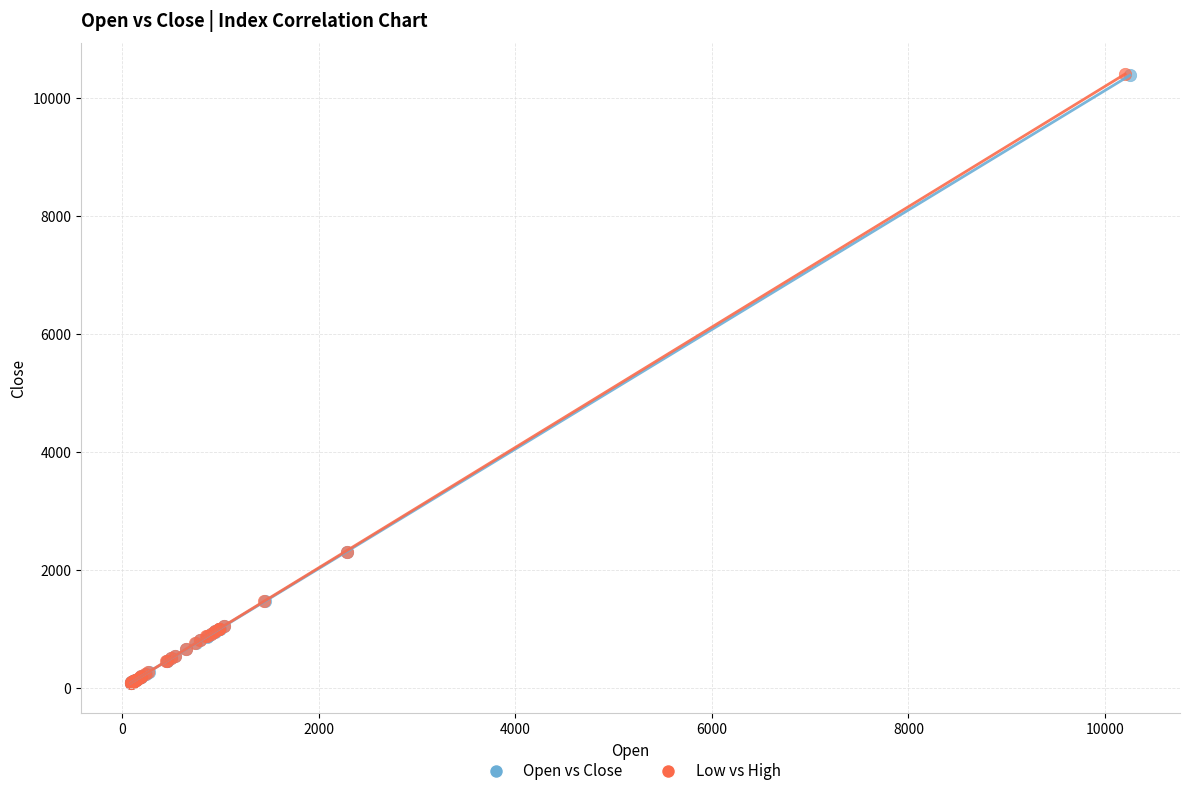

Which series has the largest Y range (max minus min)?

Low vs High